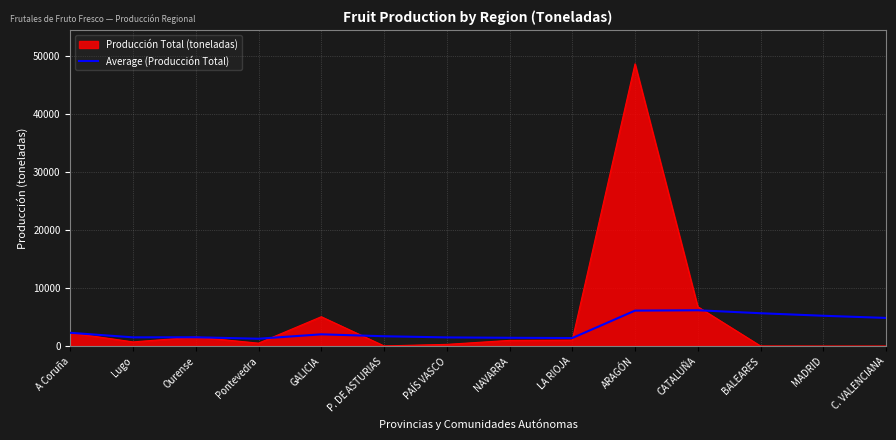

At which category is the sum across all series the highest?

ARAGÓN